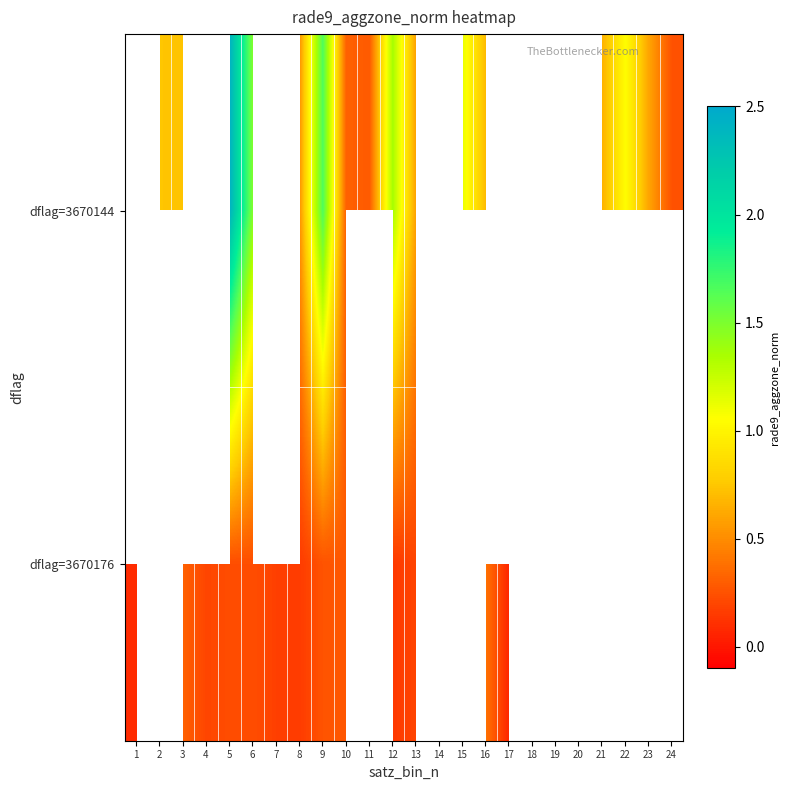

Rank the series by their average value, from highest to lowest.

dflag=3670144, dflag=3670176